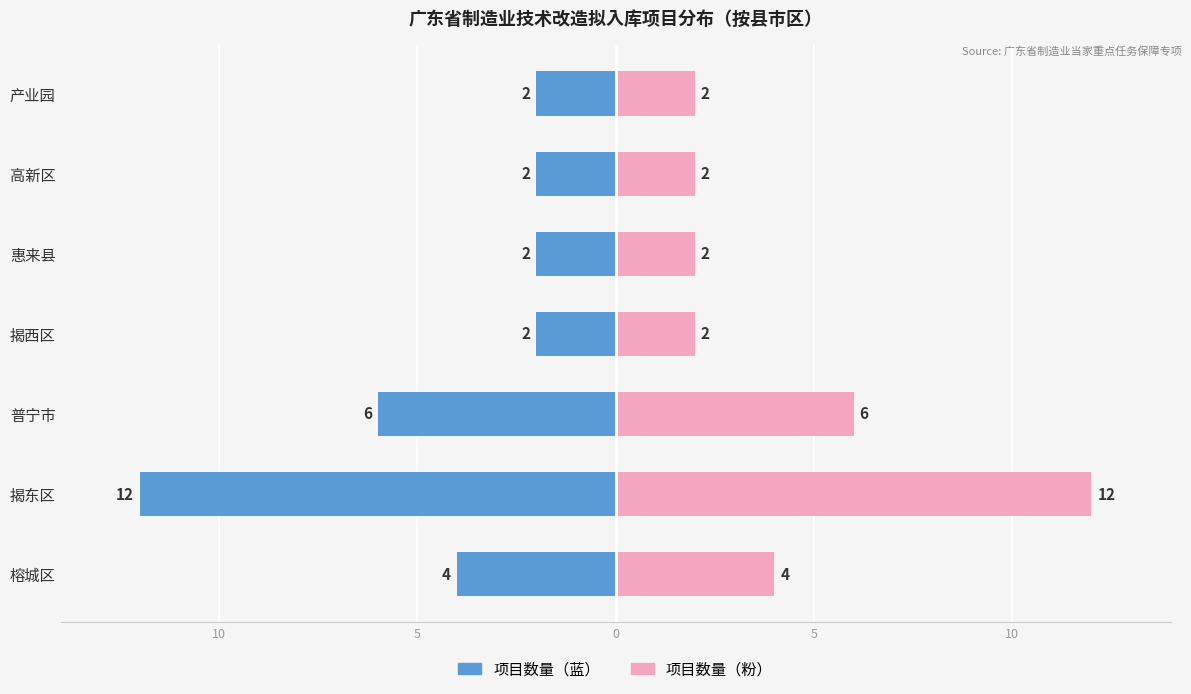

At how many categories does at least one series exceed 0?

7